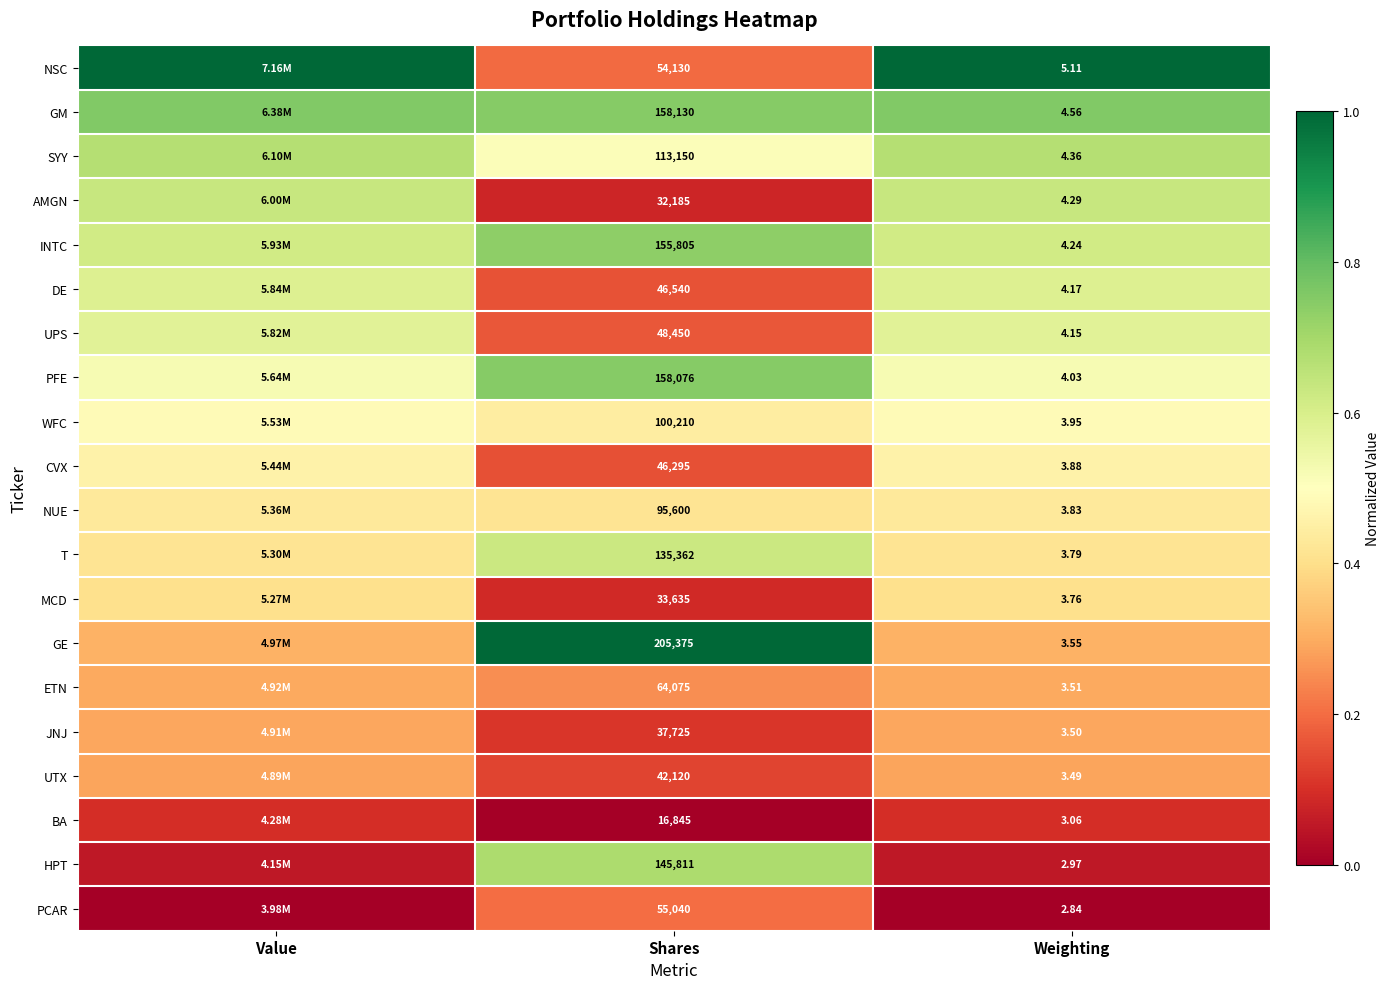

Count the number of data series in this chart.

20